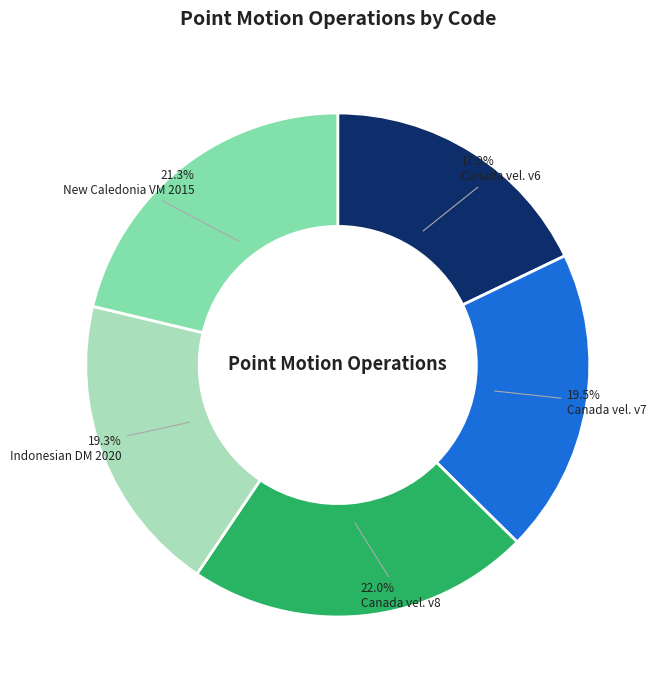

Is there any slice that represents more than half of the pie?

No